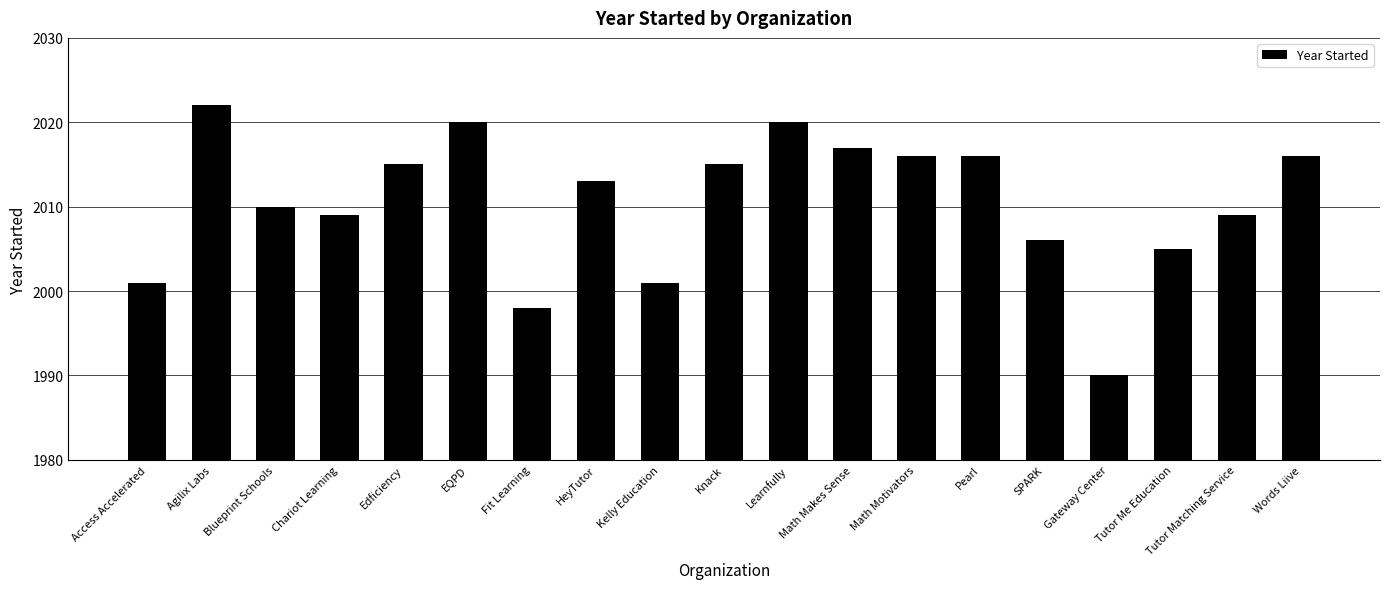

How many distinct data groups are displayed?

1